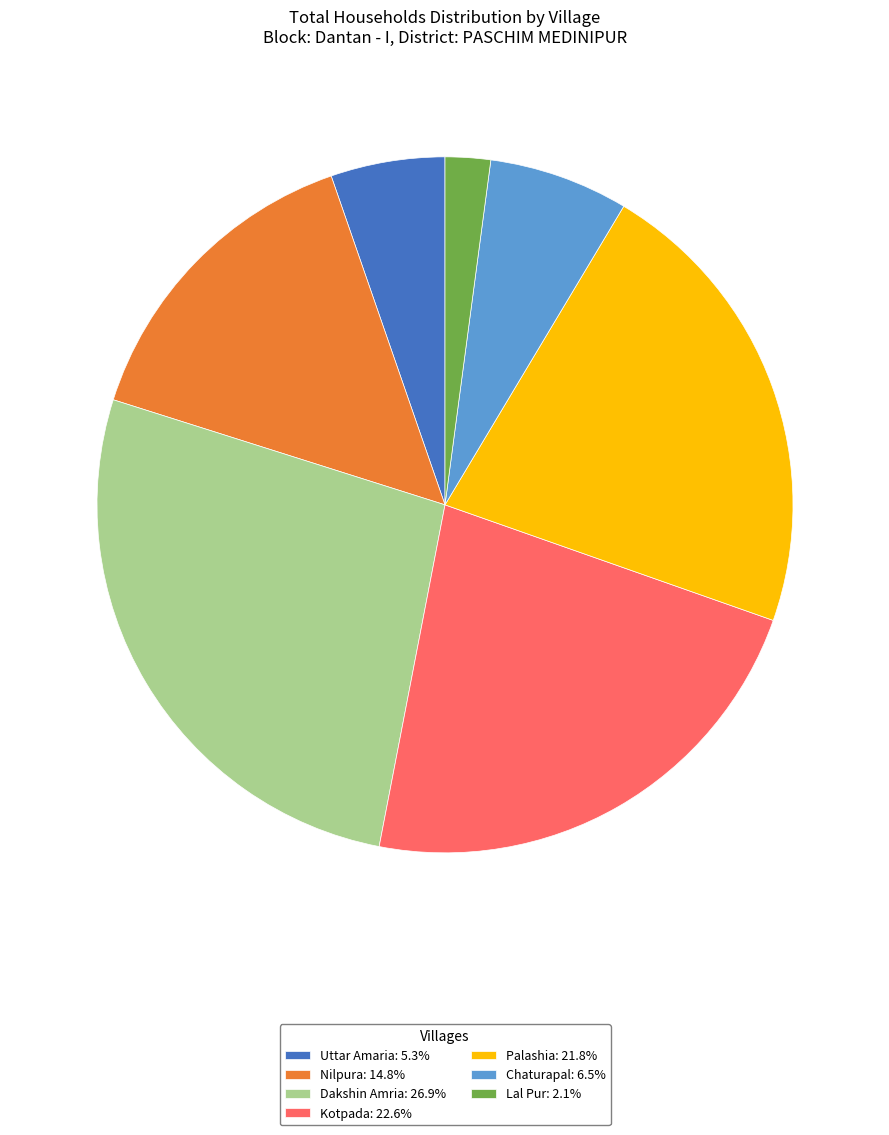

The Nilpura slice represents 21% of the pie. True or false?

False